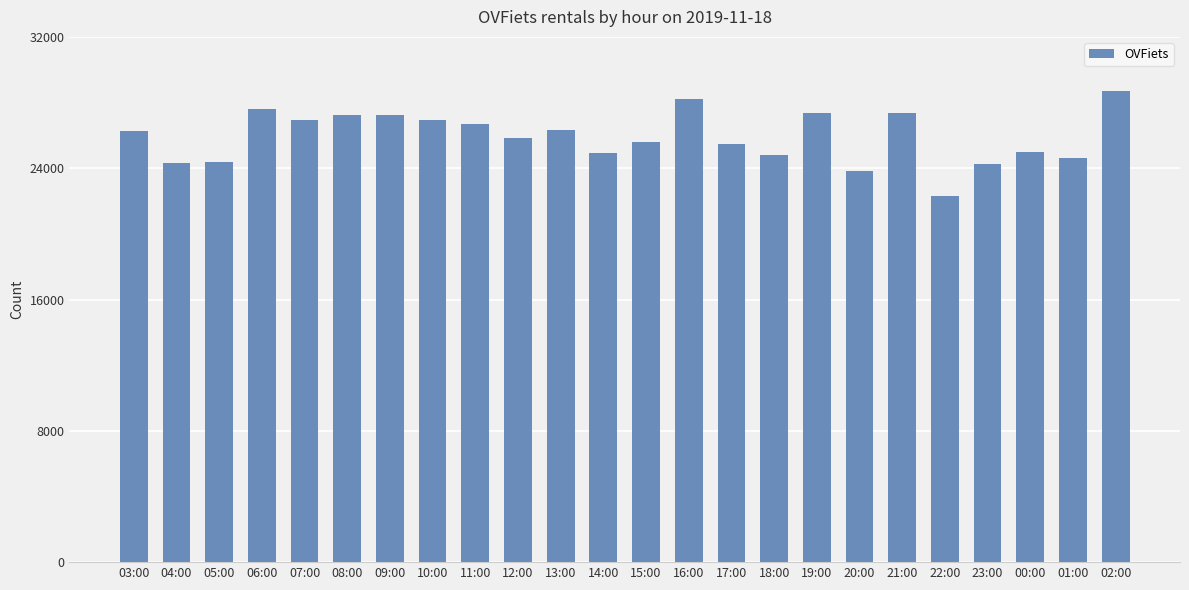

Read the value at 20:00.

23845